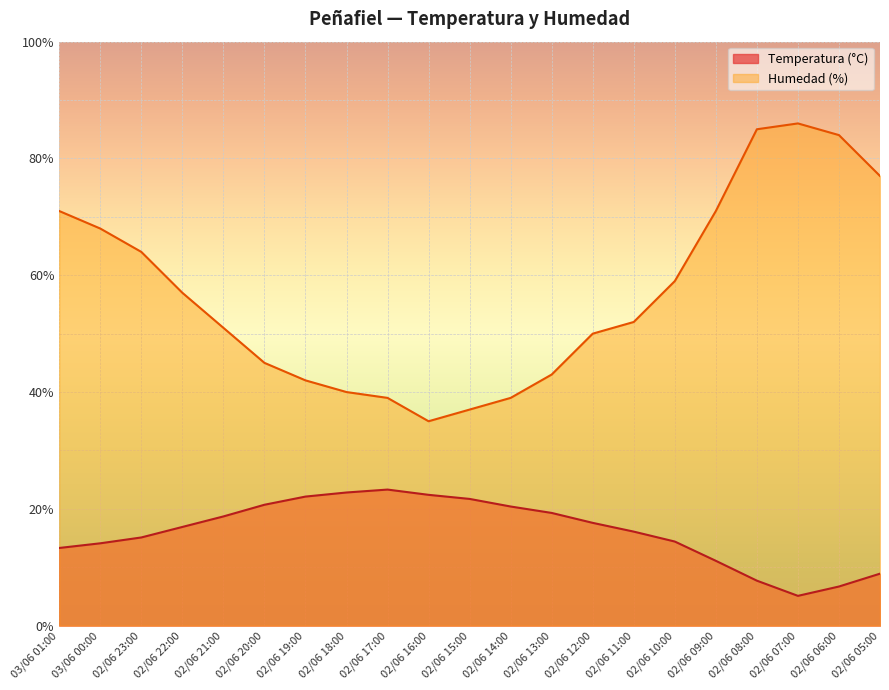

What is the label of the 15th point from the right?

02/06 19:00